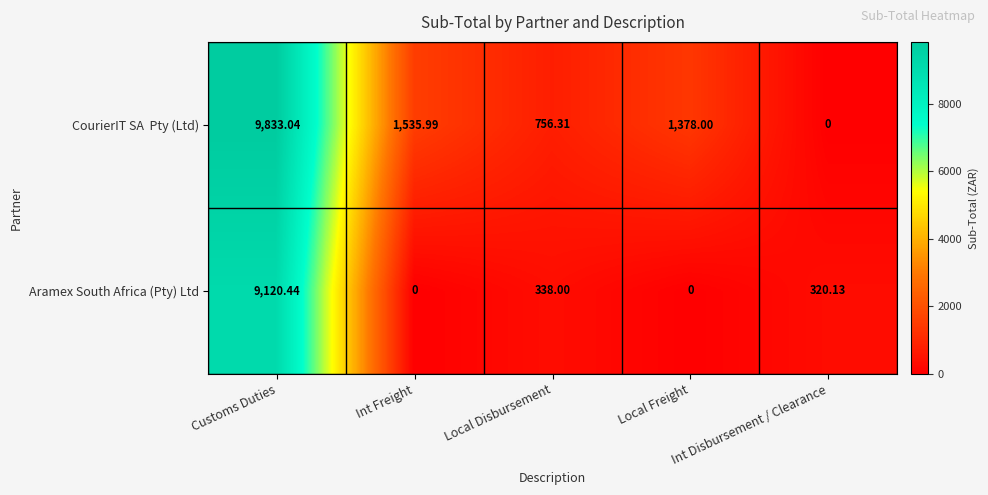

Which label corresponds to the largest value in the chart?

Customs Duties